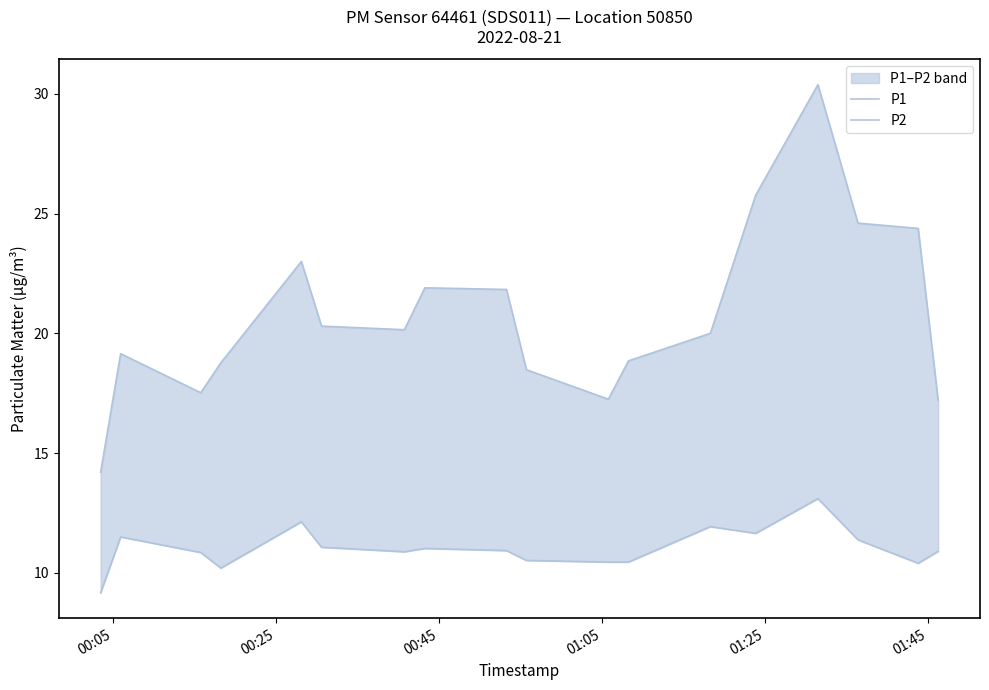

What is the minimum value shown in the chart?

9.2